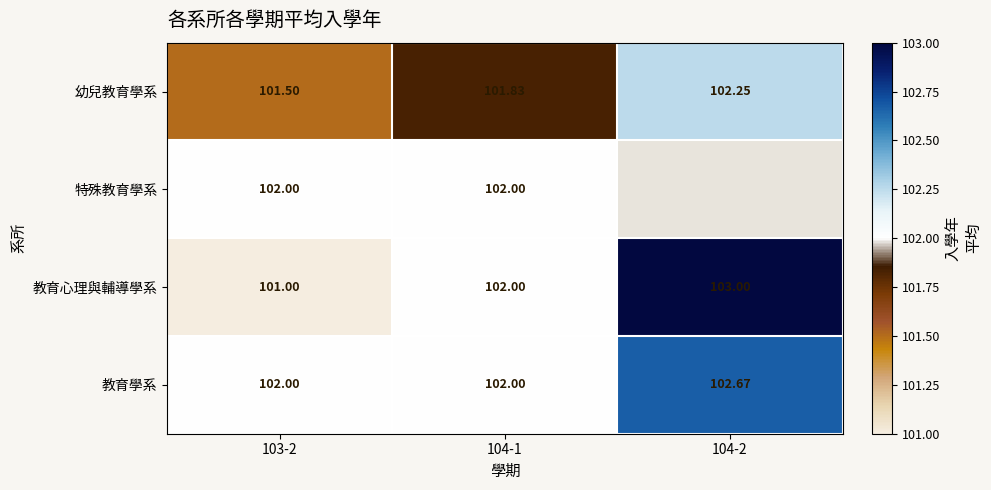

What is the difference between the highest and lowest values at 103-2?

1.0